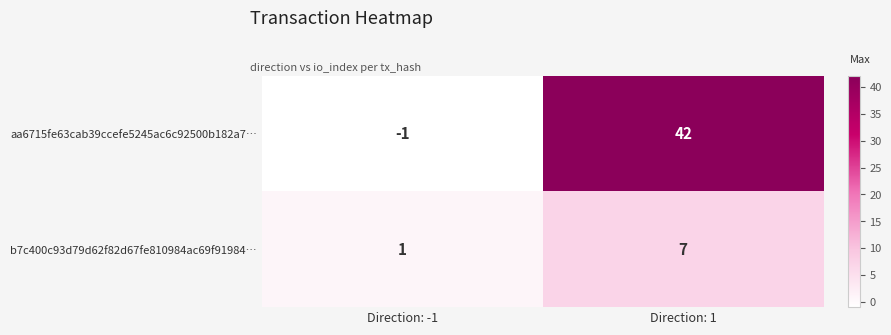

What is the sum of the b7c400c93d79d62f82d67fe810984ac69f91984… values at Direction: 1 and Direction: -1?

8